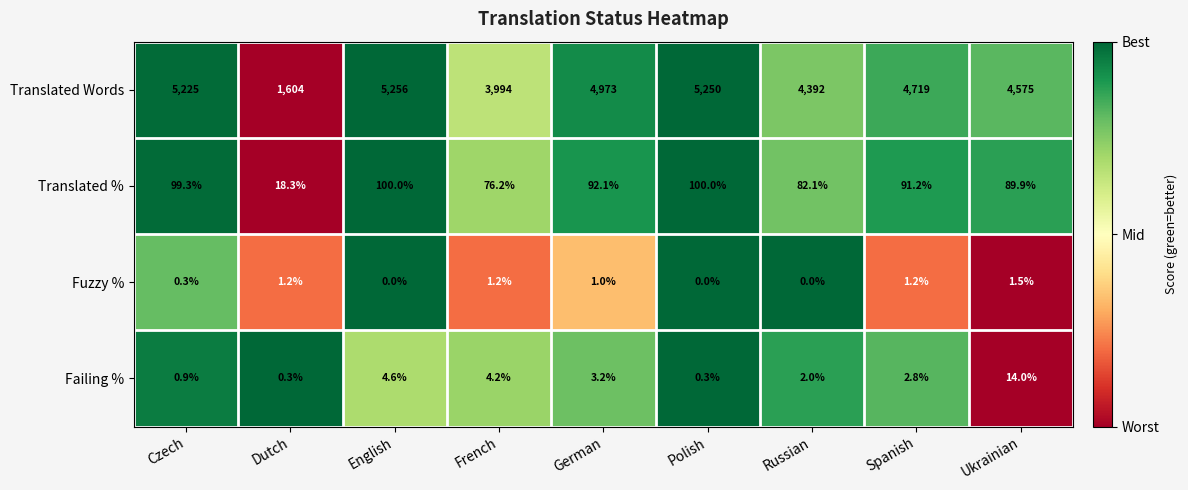

Rank the series at Dutch from lowest to highest value.

Failing %, Fuzzy %, Translated %, Translated Words